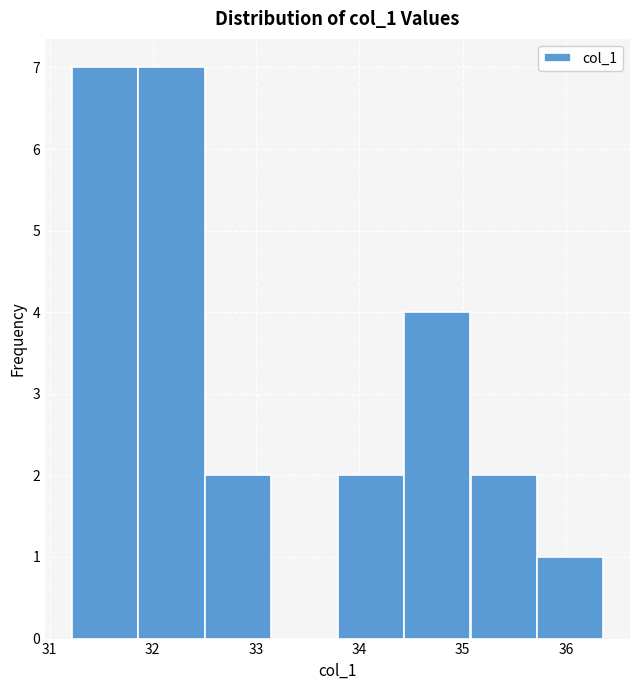

What is the height of the bar covering 35.1 to 35.7 on the x-axis? Neither the bar edges nor the heights are printed on the chart, so give them approximately, as read against the axes.

2